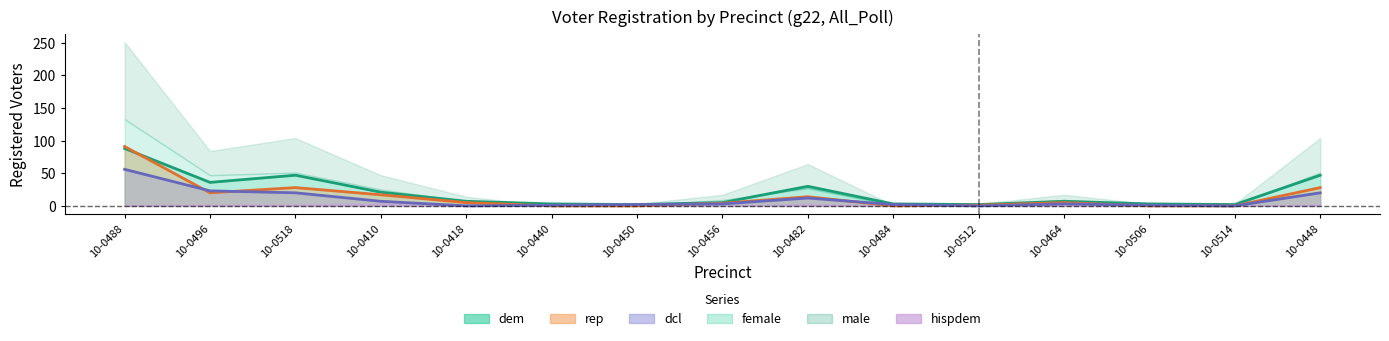

Rank the categories by dem value from highest to lowest.

10-0488, 10-0518, 10-0448, 10-0496, 10-0482, 10-0410, 10-0418, 10-0464, 10-0456, 10-0440, 10-0484, 10-0506, 10-0450, 10-0512, 10-0514